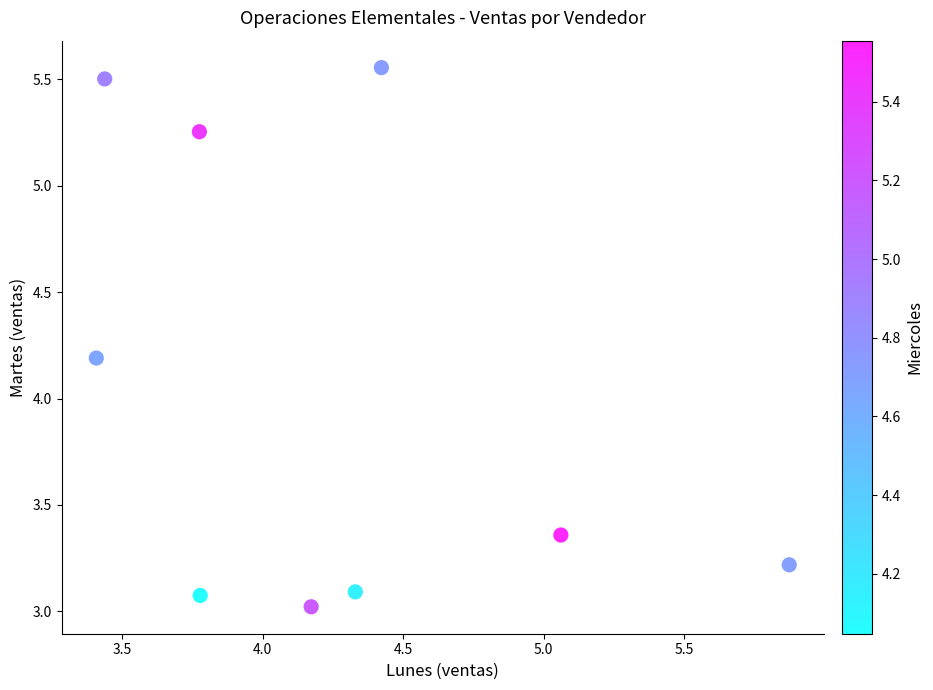

What is the range of Y values (max minus min)?

2.5